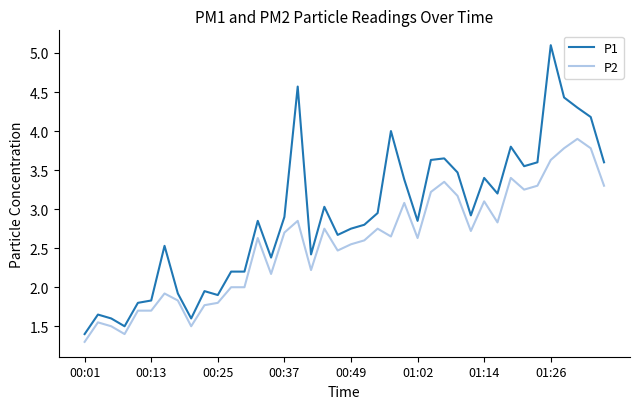

True or false: P1 and P2 intersect in this chart.

False